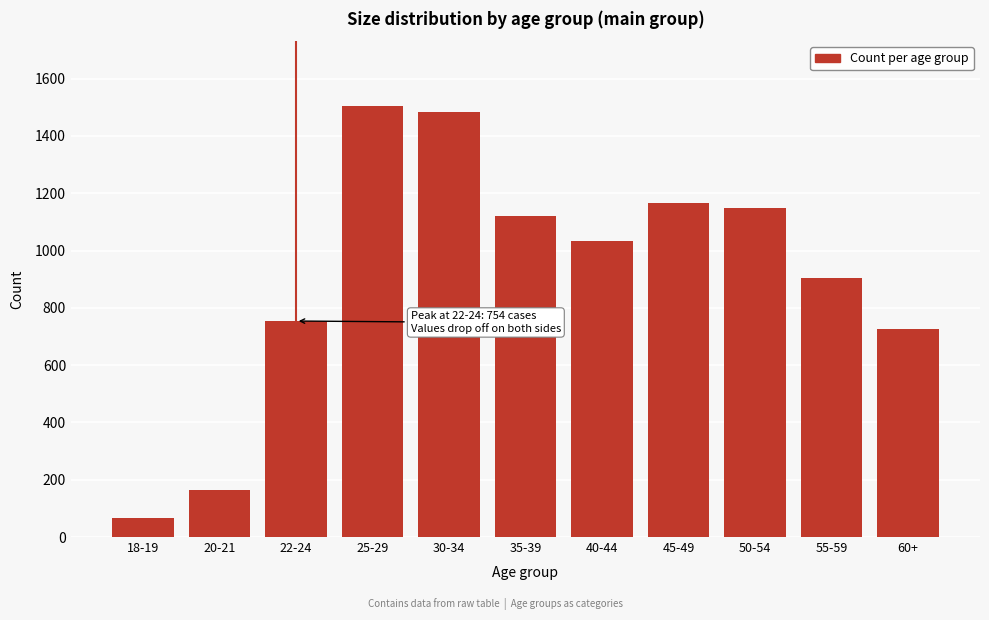

Reading right to left, list all the values displayed in this chart.

60+=725	55-59=903	50-54=1150	45-49=1165	40-44=1034	35-39=1121	30-34=1483	25-29=1505	22-24=754	20-21=163	18-19=65